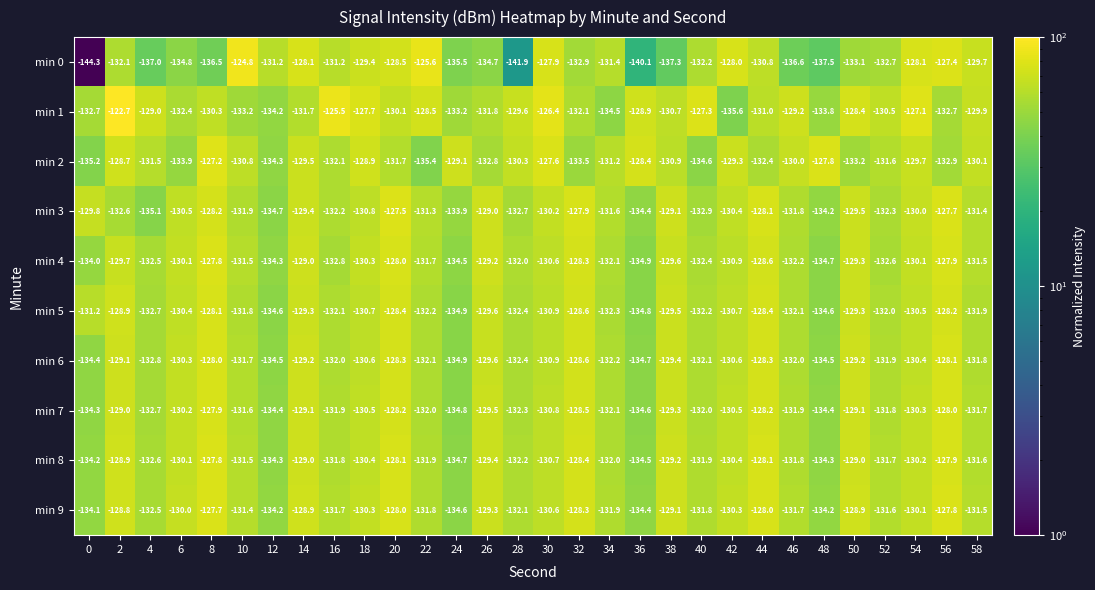

At which category is the sum across all series the highest?

20